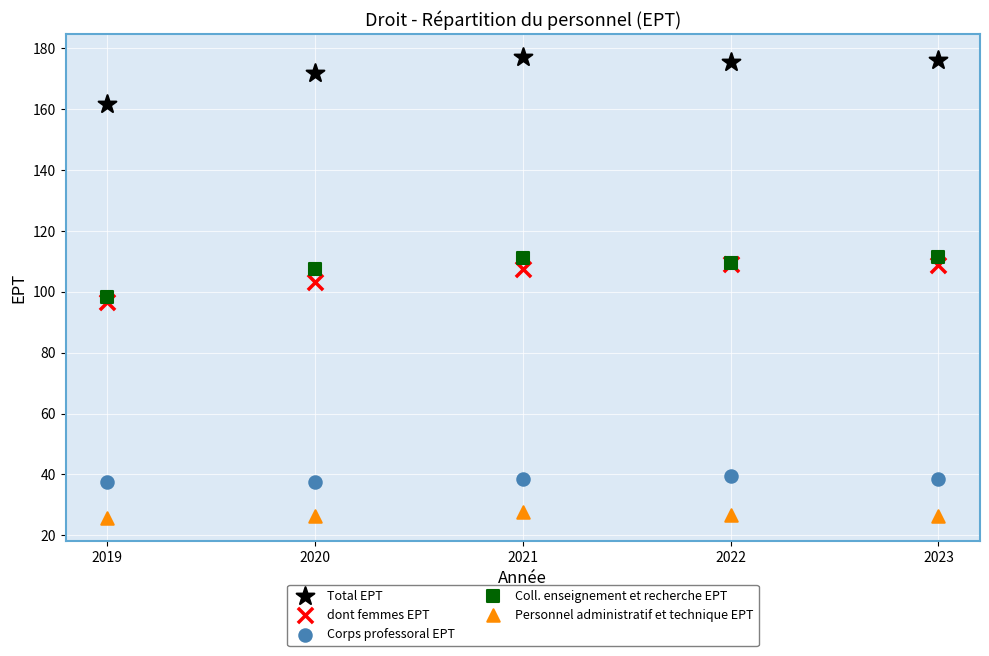

In the Total EPT series, what Y value is closest to 169?

171.7